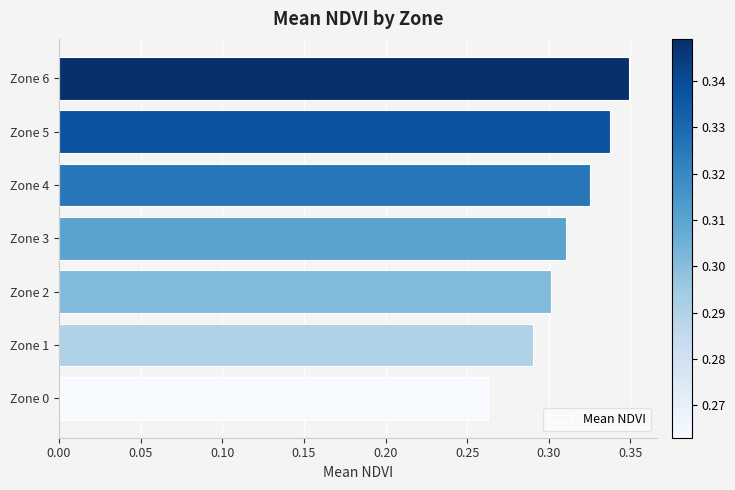

What is the sum of the values at Zone 5 and Zone 3?

0.6